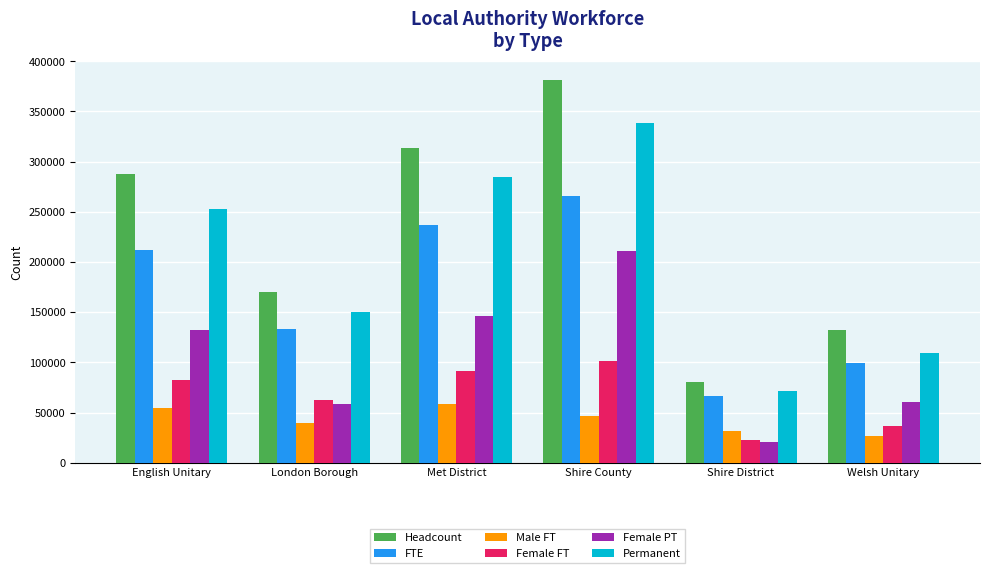

Are the bars horizontal?

No